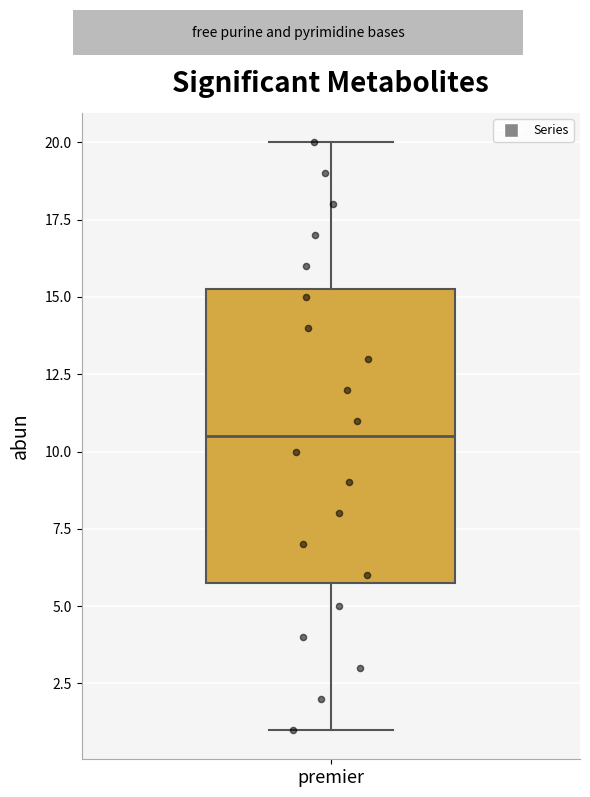

Read this box plot against the y-axis: the position of the median line, the range covered by the box, and the ends of both whiskers. The values are not printed on the chart, so give them approximately, as read against the axis.

median 10.5, box 6.0 to 15.5, whiskers 1.0 to 20.0